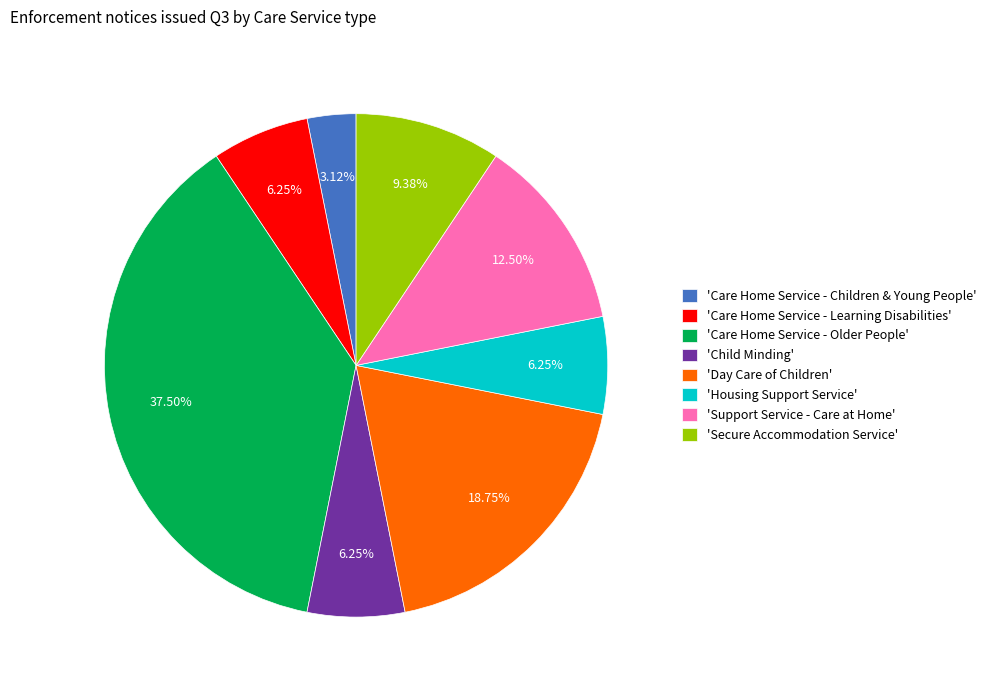

Do 'Care Home Service - Older People' and 'Secure Accommodation Service' together represent more than half of the pie?

No